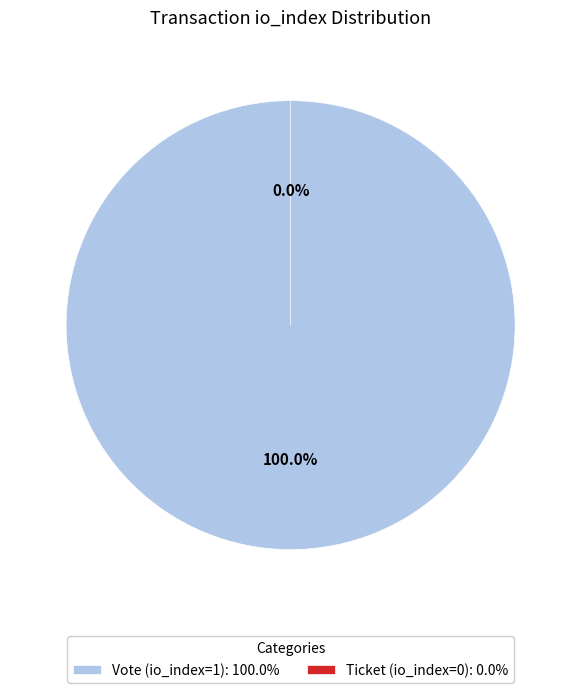

Is Vote (io_index=1) the majority of the pie?

Yes